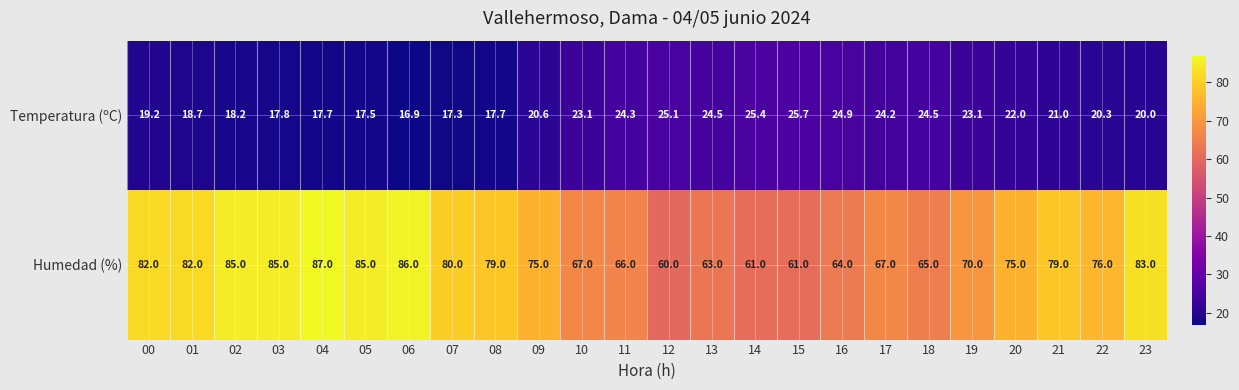

What is the difference between the highest and lowest values at 05?

67.5